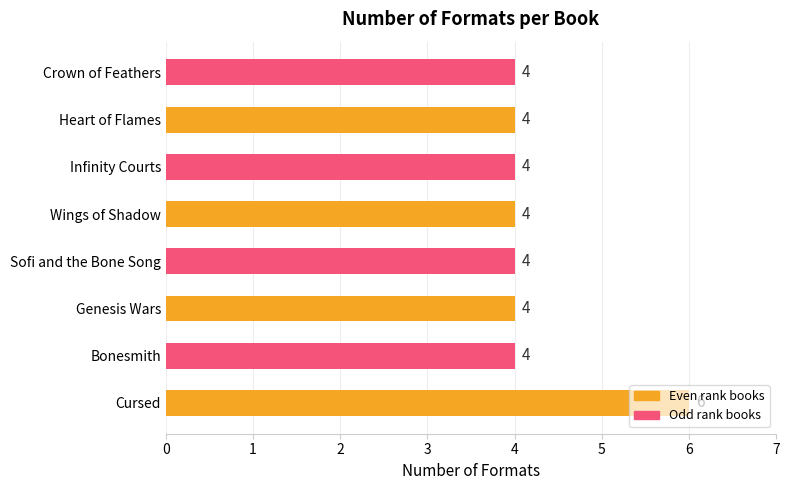

What is the approximate value at Crown of Feathers?

4